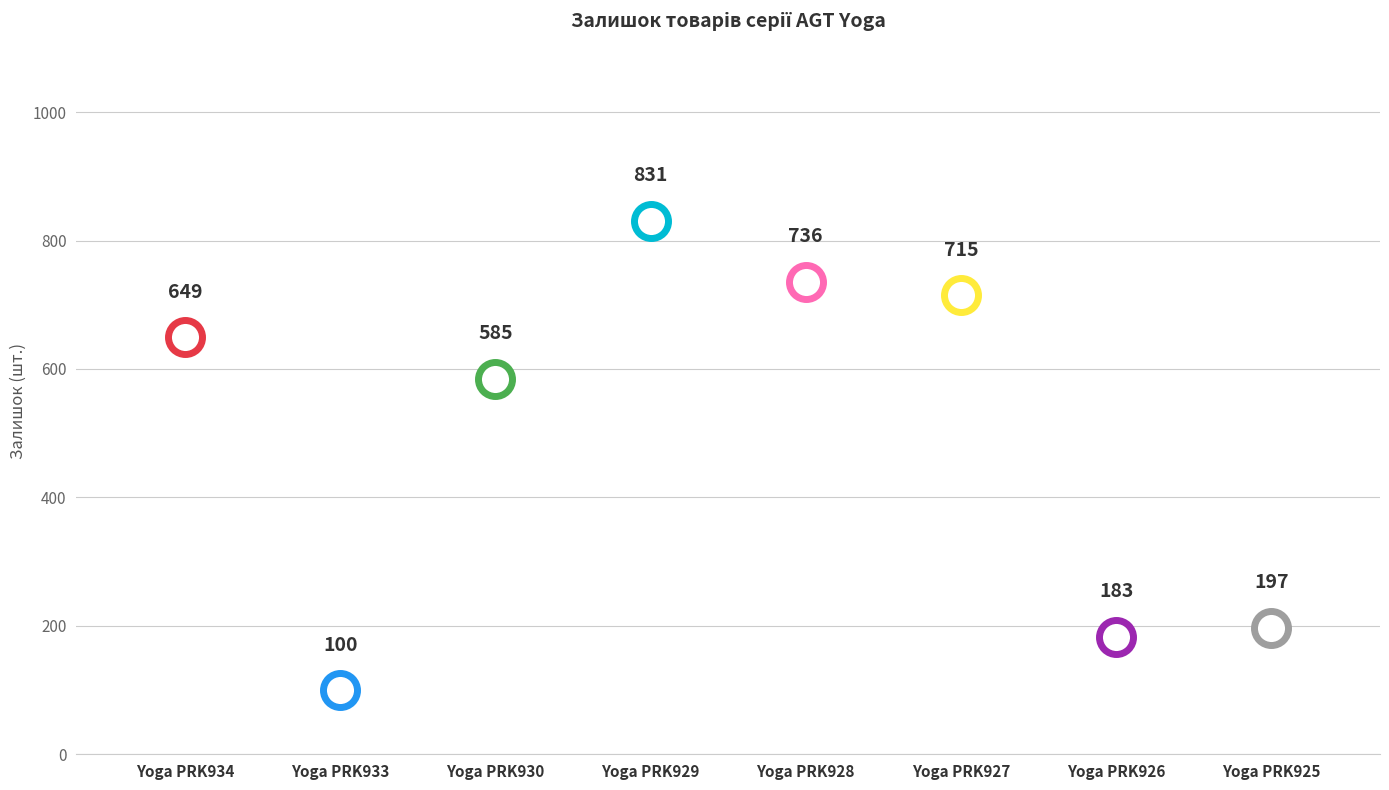

Which series has the widest spread of Y values?

Залишок